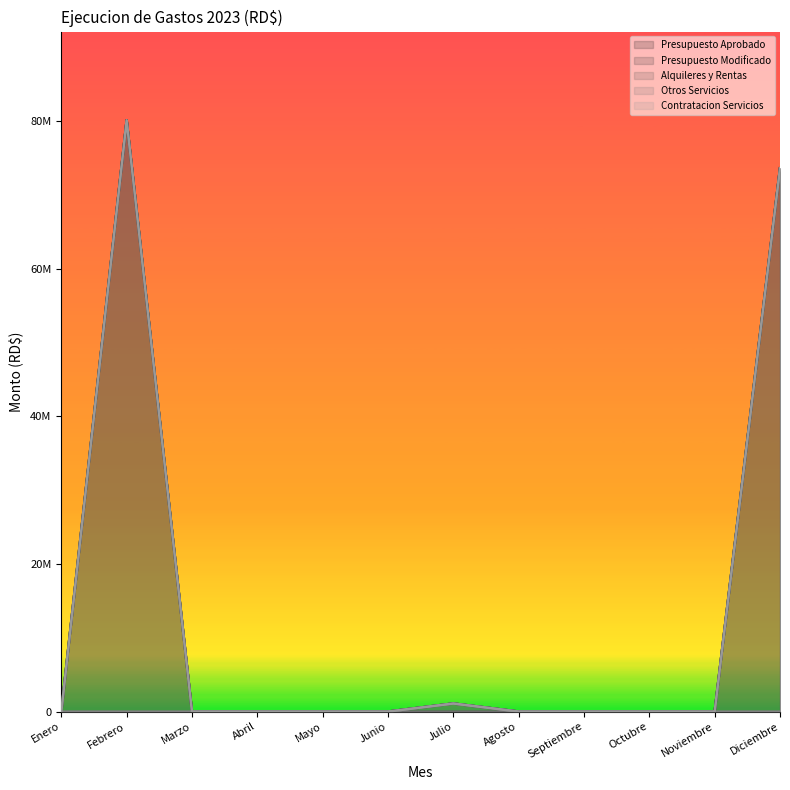

Count the number of categories in the chart.

12